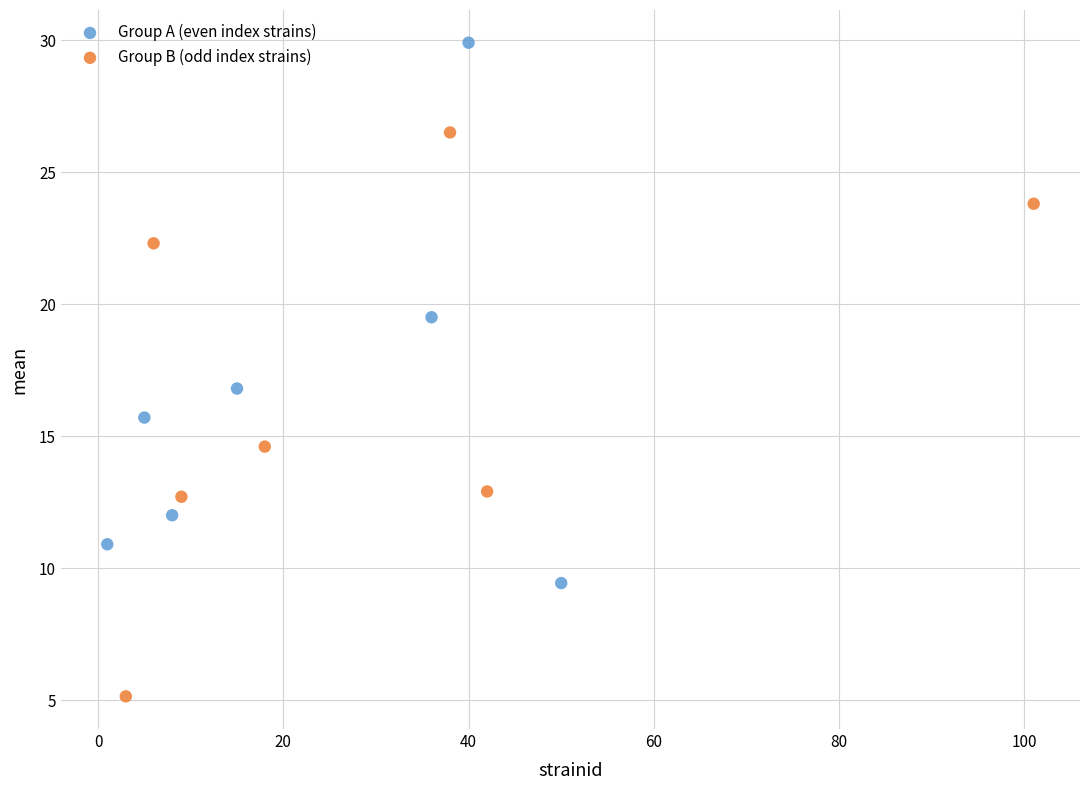

Which series contains the highest Y value?

Group A (even index strains)